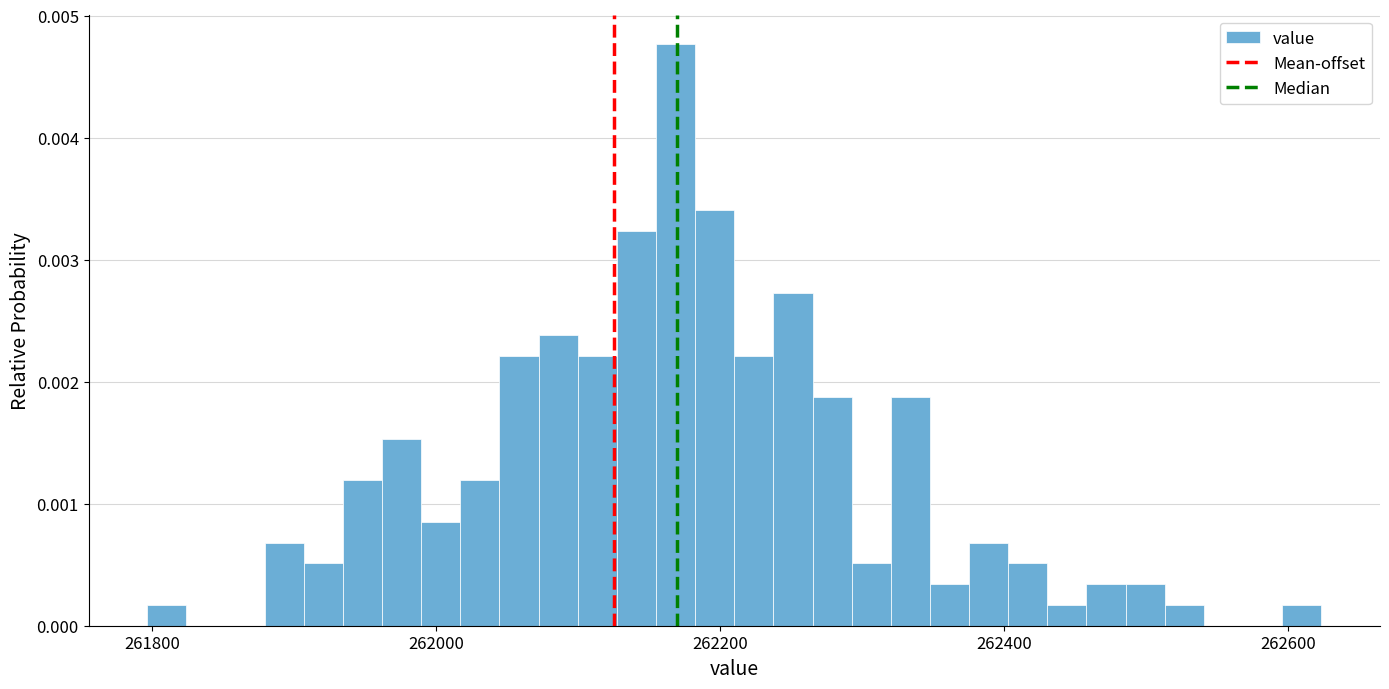

Read against the x-axis, roughly where is the centre of the tallest bar?

262160